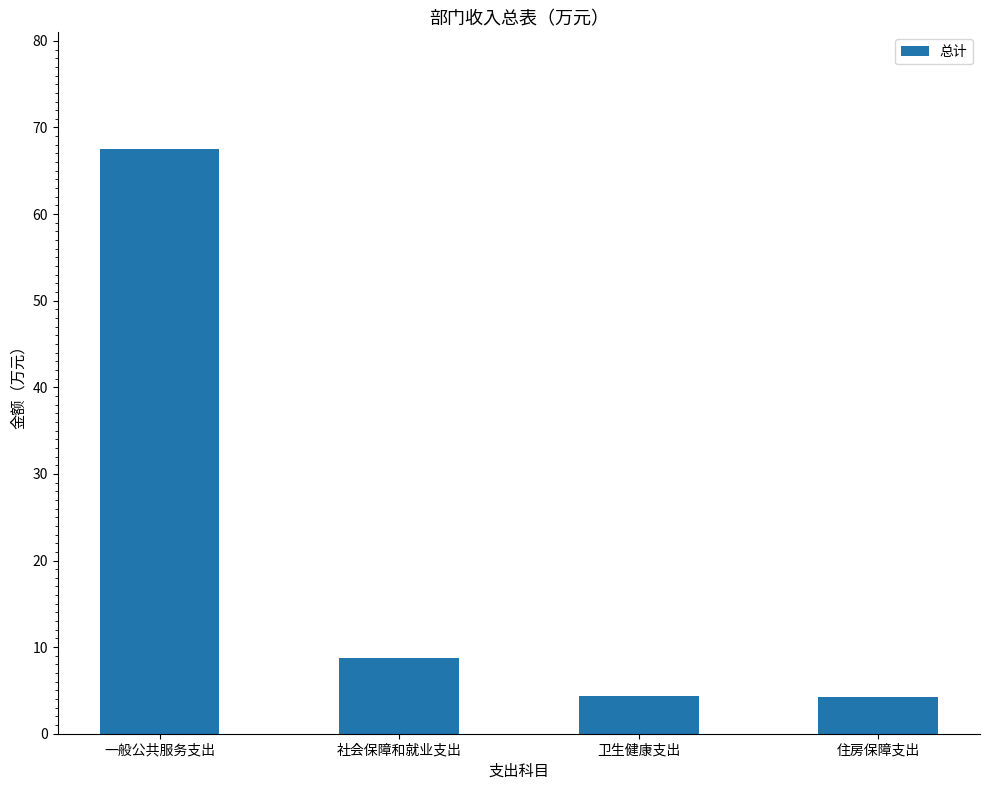

What is the minimum value shown in the chart?

4.3